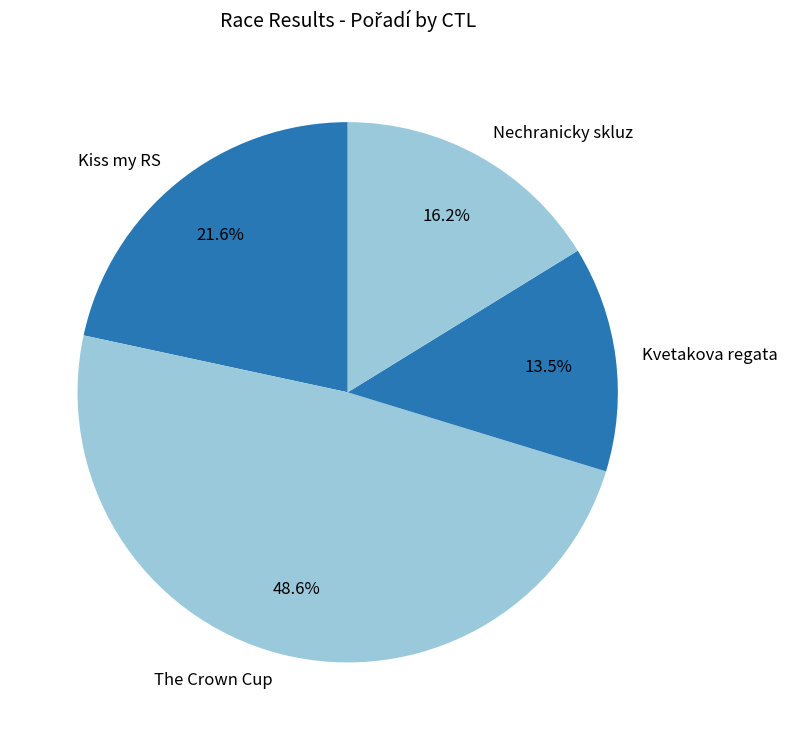

What portion of the pie excludes The Crown Cup?

51.4%